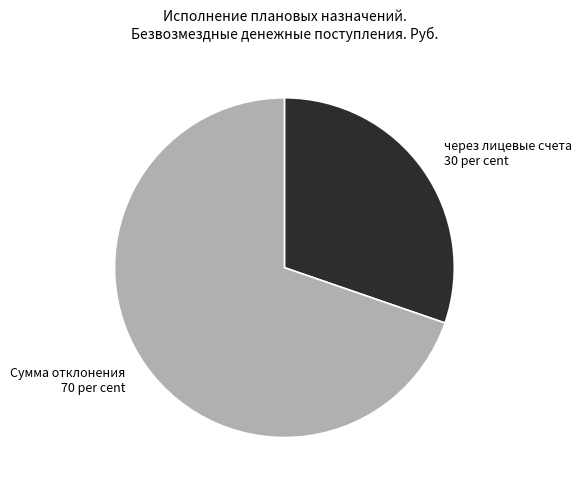

Which category has the biggest portion of the pie?

Сумма отклонения